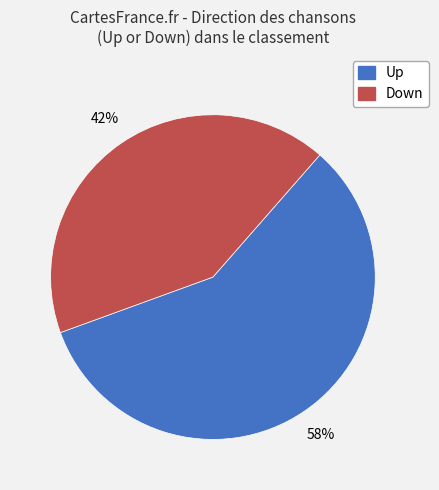

To the nearest percent, what is the difference between the largest and smallest slice percentages?

16%